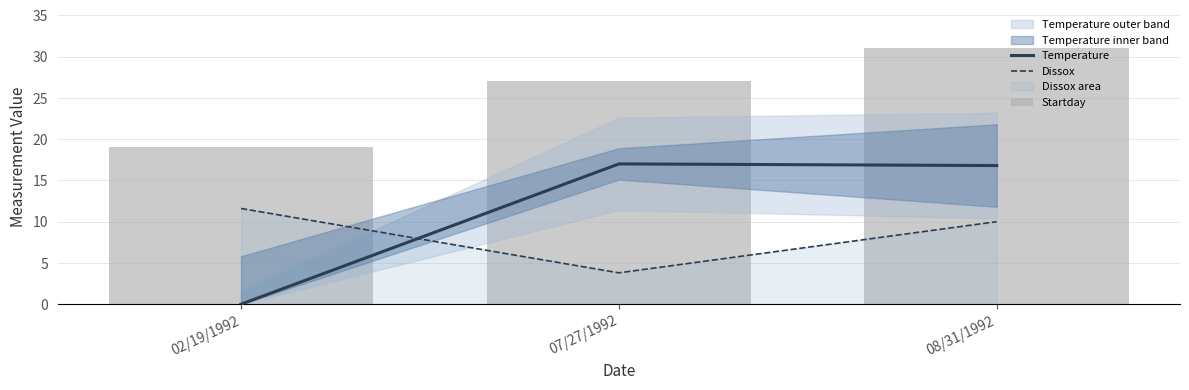

At 07/27/1992, list the series in order from largest to smallest.

Startday, Temperature, Dissox